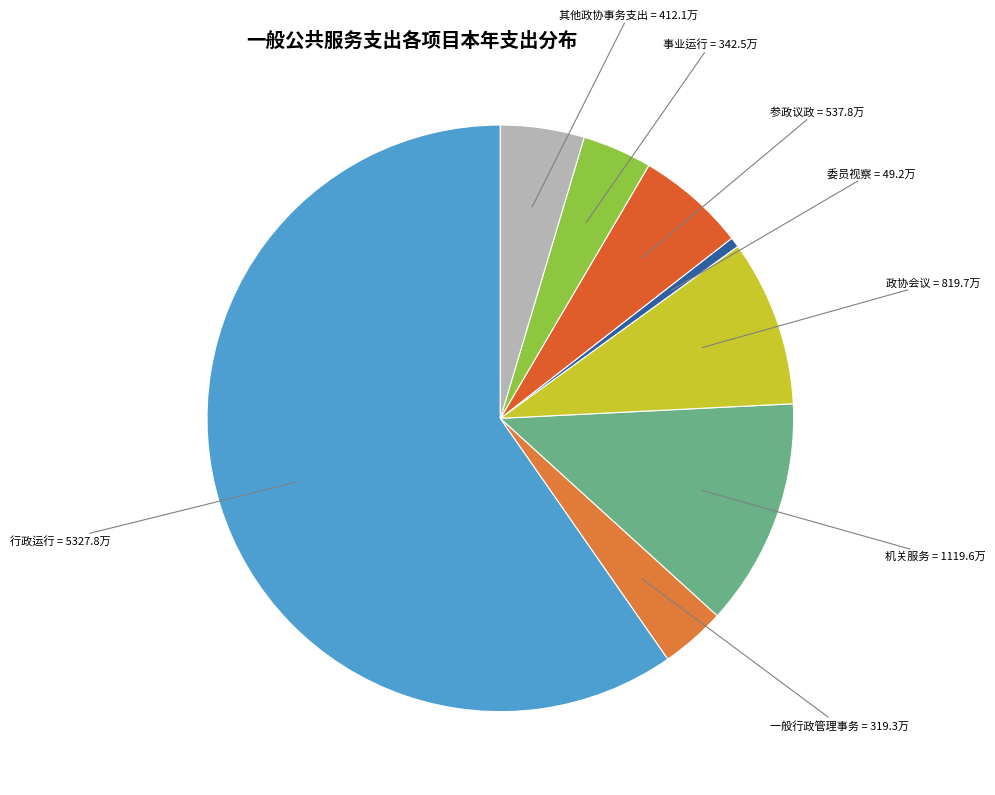

Is there a majority slice in this chart?

Yes